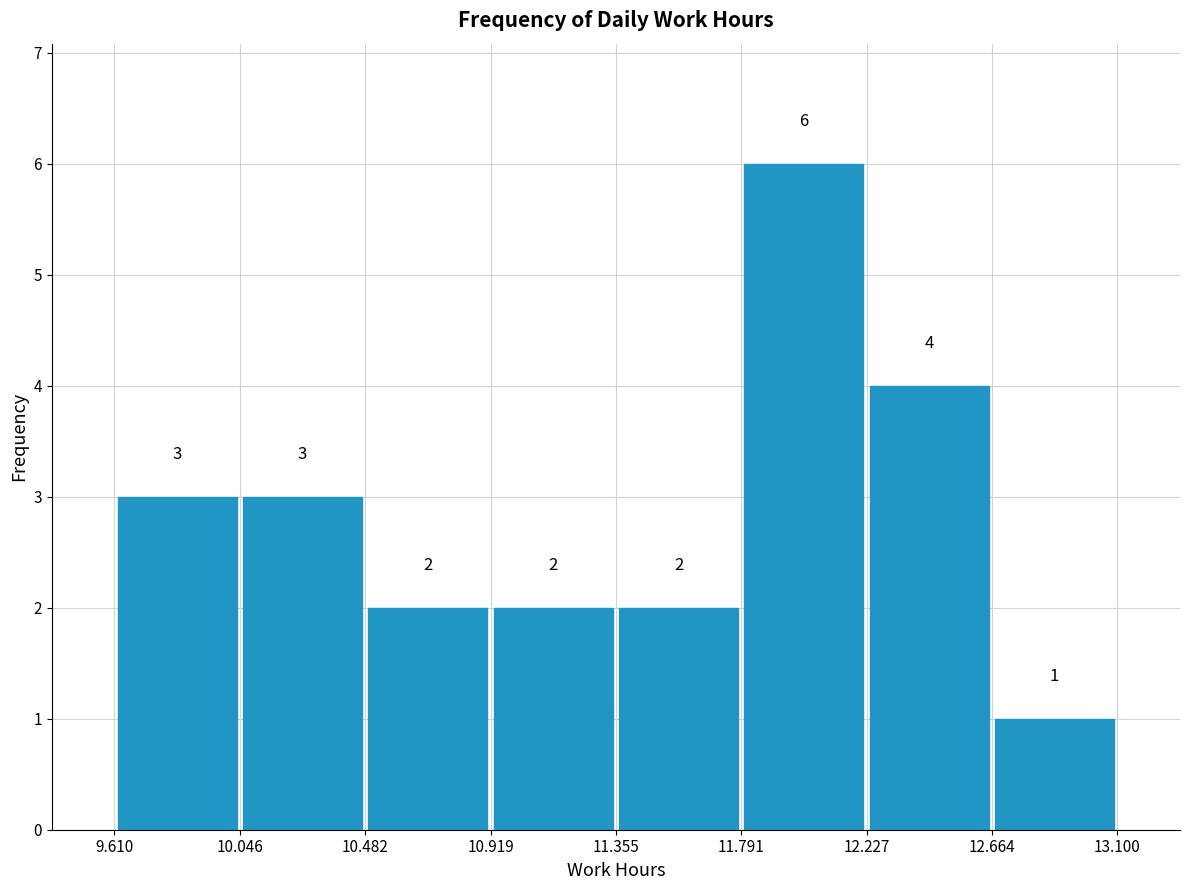

Over which range of the x-axis is the bar tallest?

11.791 to 12.227